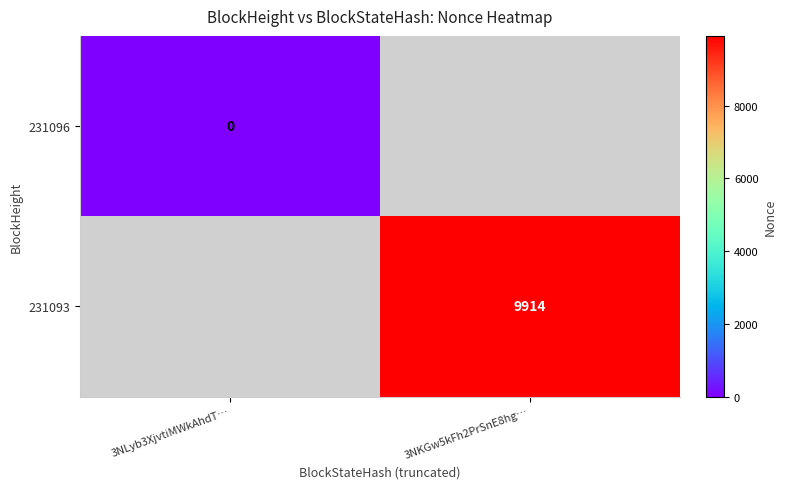

The 231093 series shows 15813 at 3NKGw5kFh2PrSnE8hg…. True or false?

False